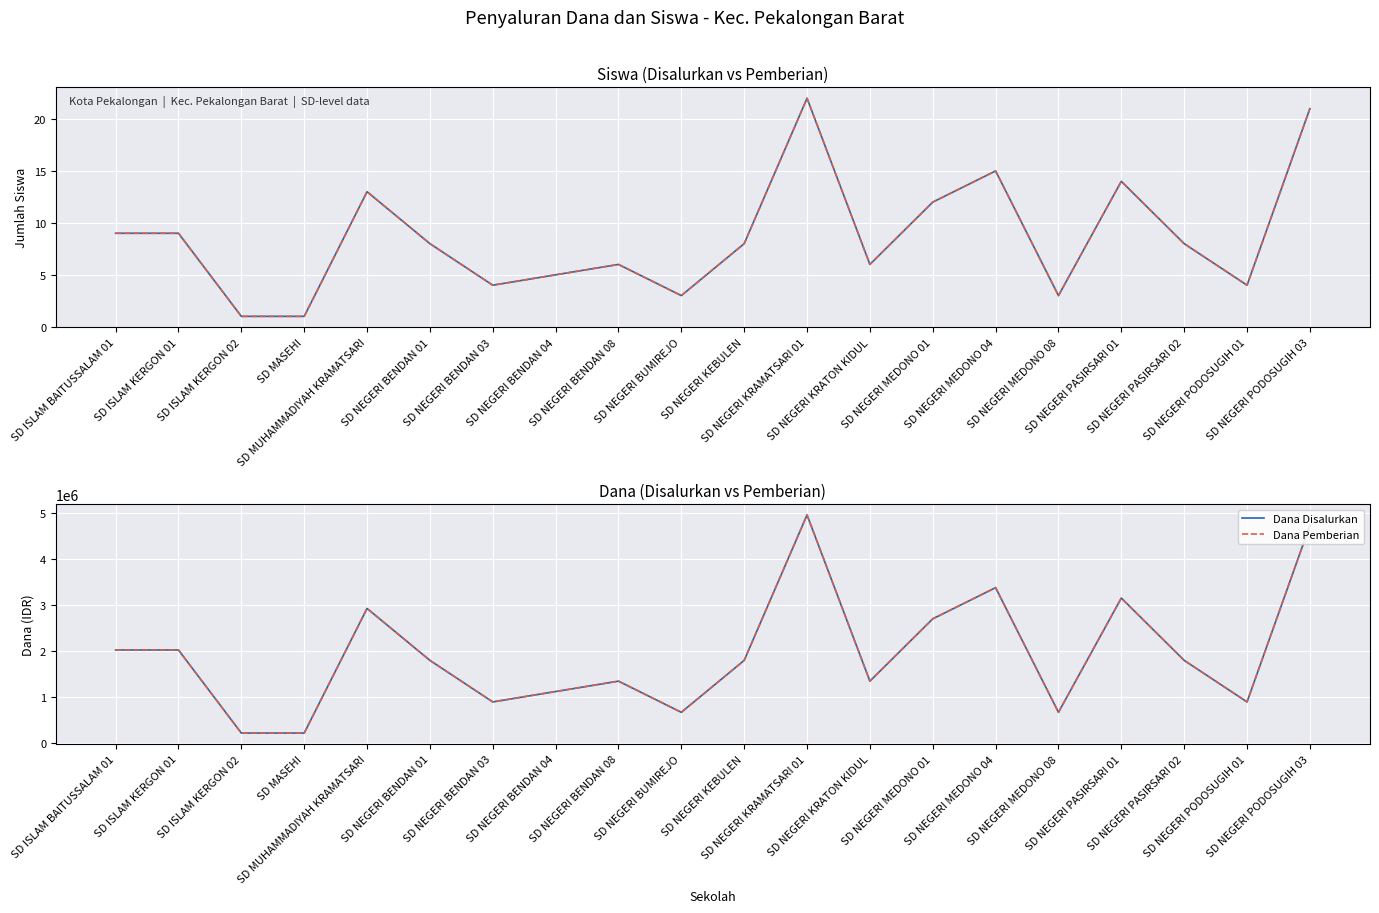

True or false: Siswa Pemberian and Dana Pemberian intersect in this chart.

False